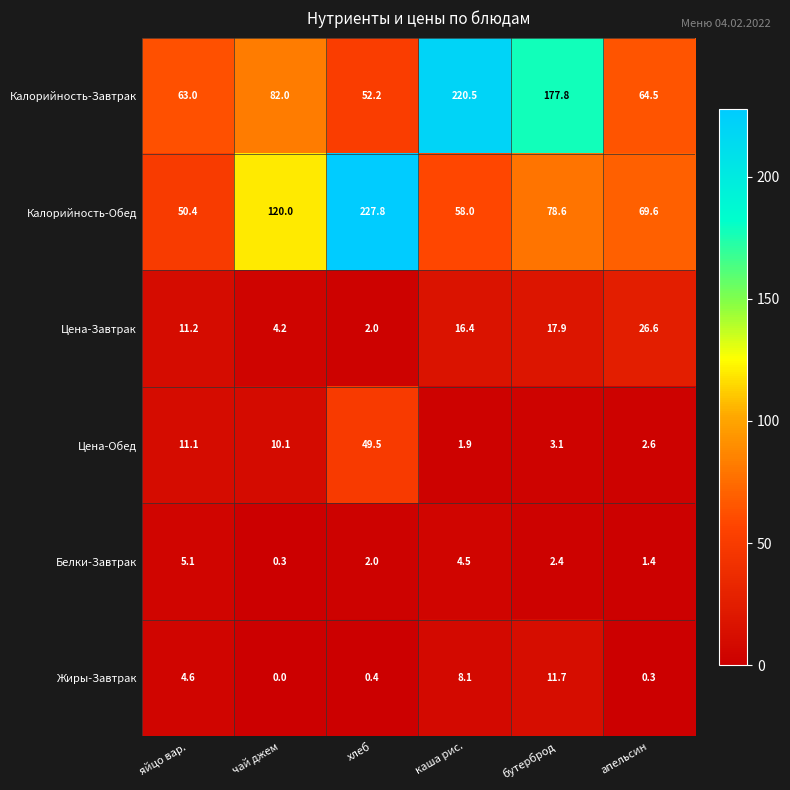

List the series in order of their peak value, lowest first.

Белки-Завтрак, Жиры-Завтрак, Цена-Завтрак, Цена-Обед, Калорийность-Завтрак, Калорийность-Обед